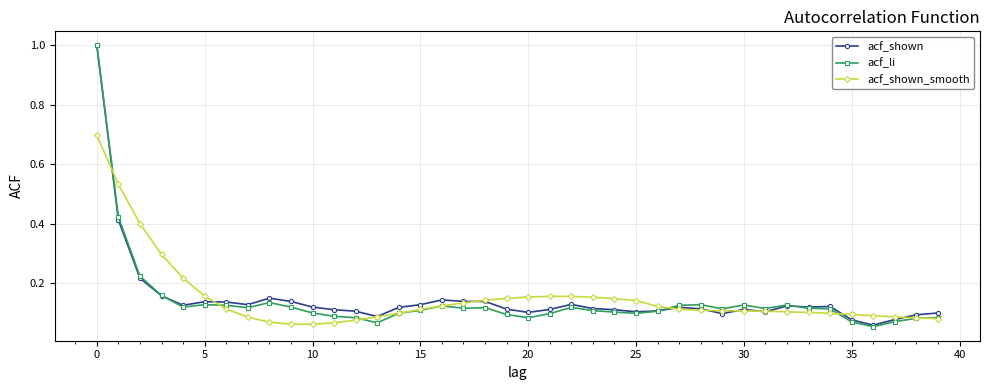

What is the maximum value for acf_shown?

1.0